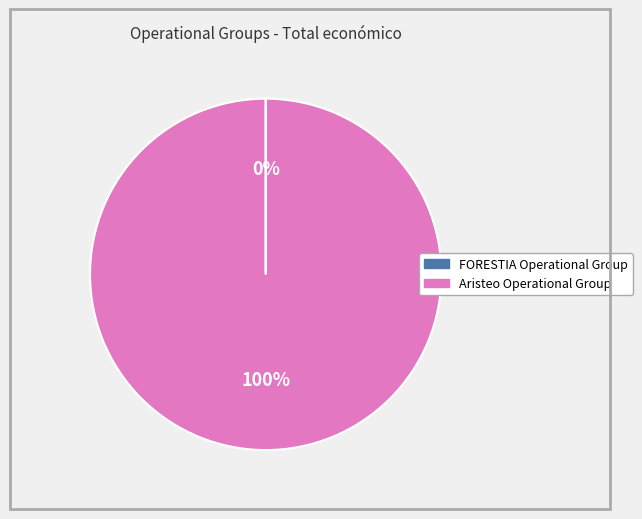

To the nearest percent, what is the average slice percentage?

50%